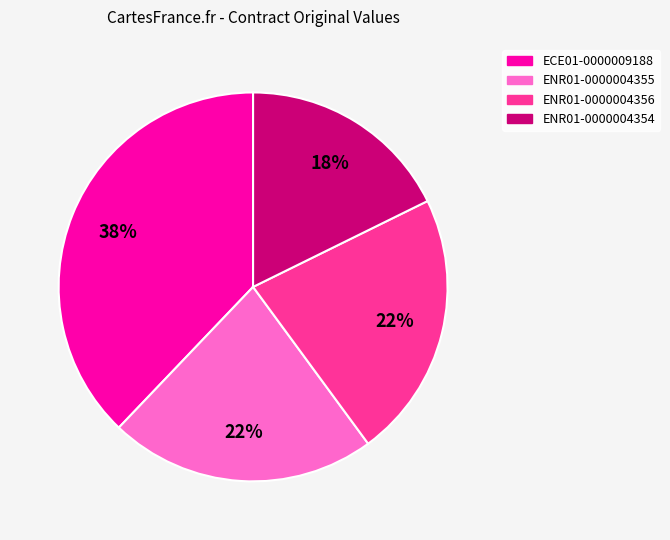

Between ENR01-0000004354 and ENR01-0000004356, which is larger?

ENR01-0000004356